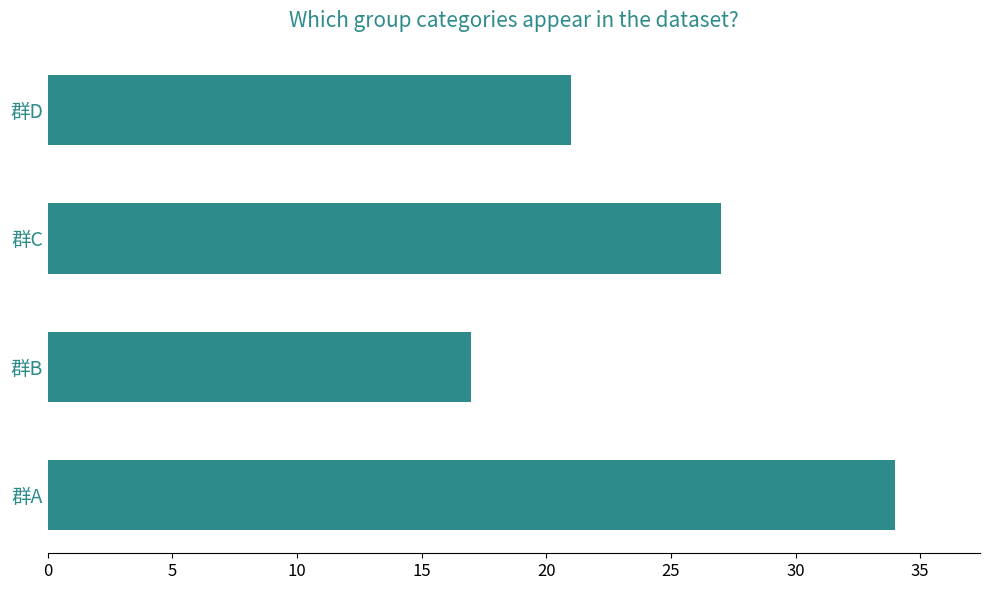

List the labels in order of value, smallest first.

群B, 群D, 群C, 群A